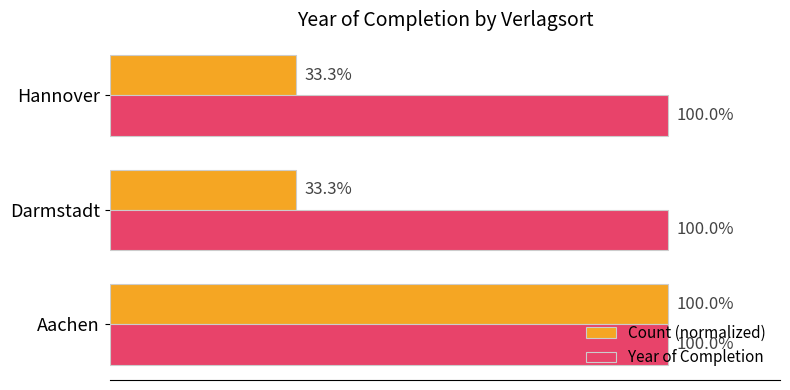

Is the value of Year of Completion at Aachen greater than the value of Count (normalized) at Darmstadt?

Yes